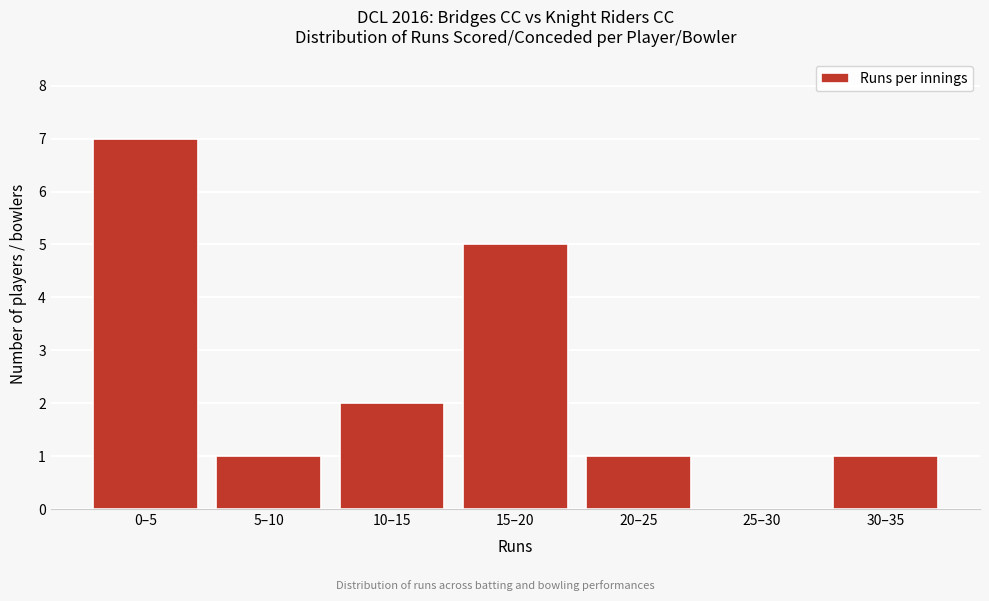

Reading left to right, transcribe all the data shown in this chart.

0–5=7	5–10=1	10–15=2	15–20=5	20–25=1	25–30=0	30–35=1